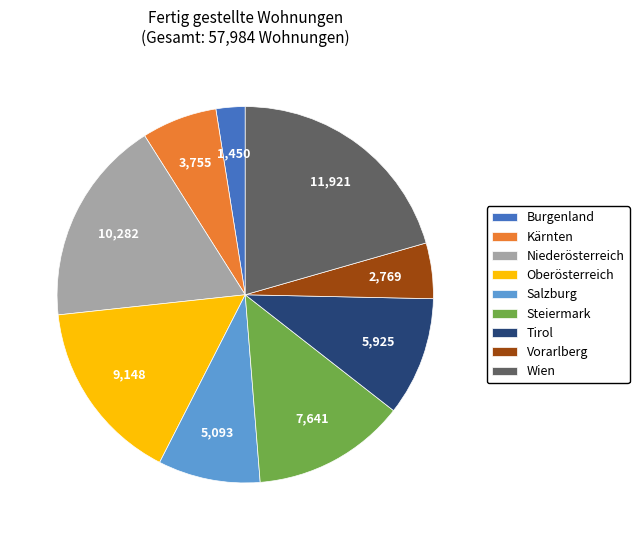

How many slices are in this pie chart?

9